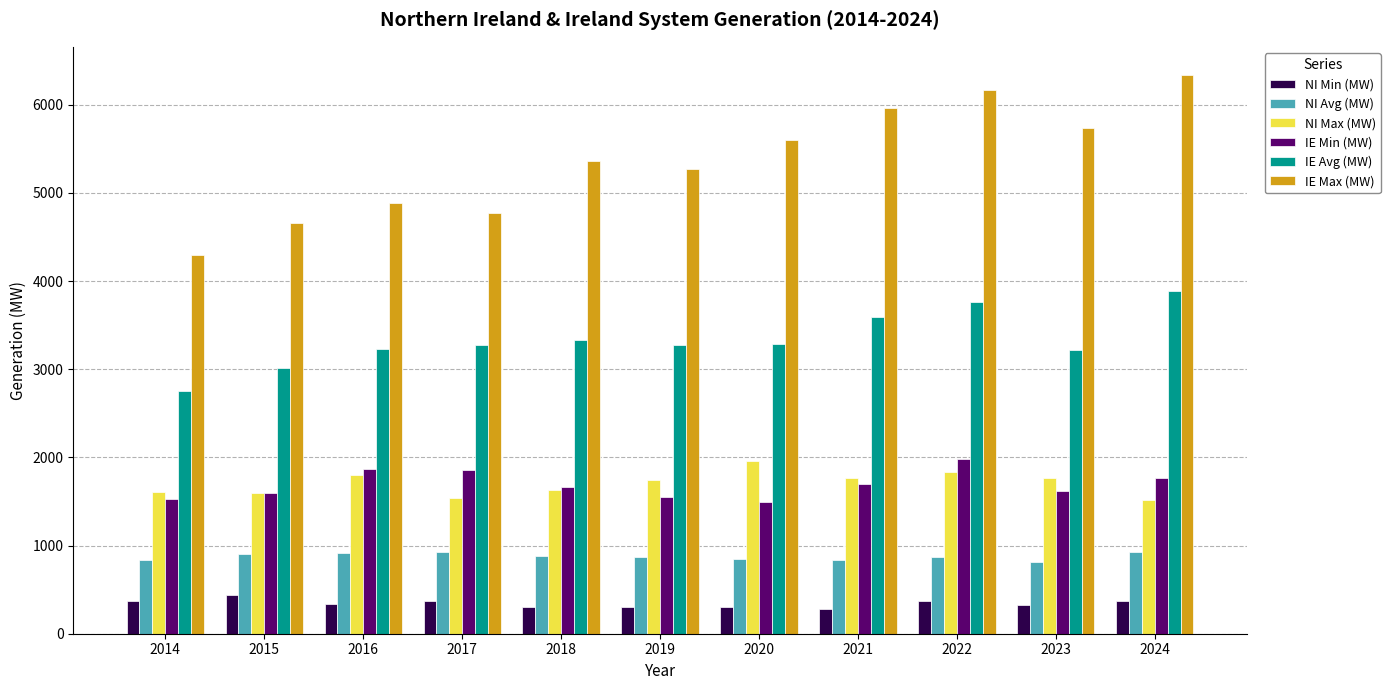

The NI Max (MW) series shows 1804.6 at 2016. True or false?

True